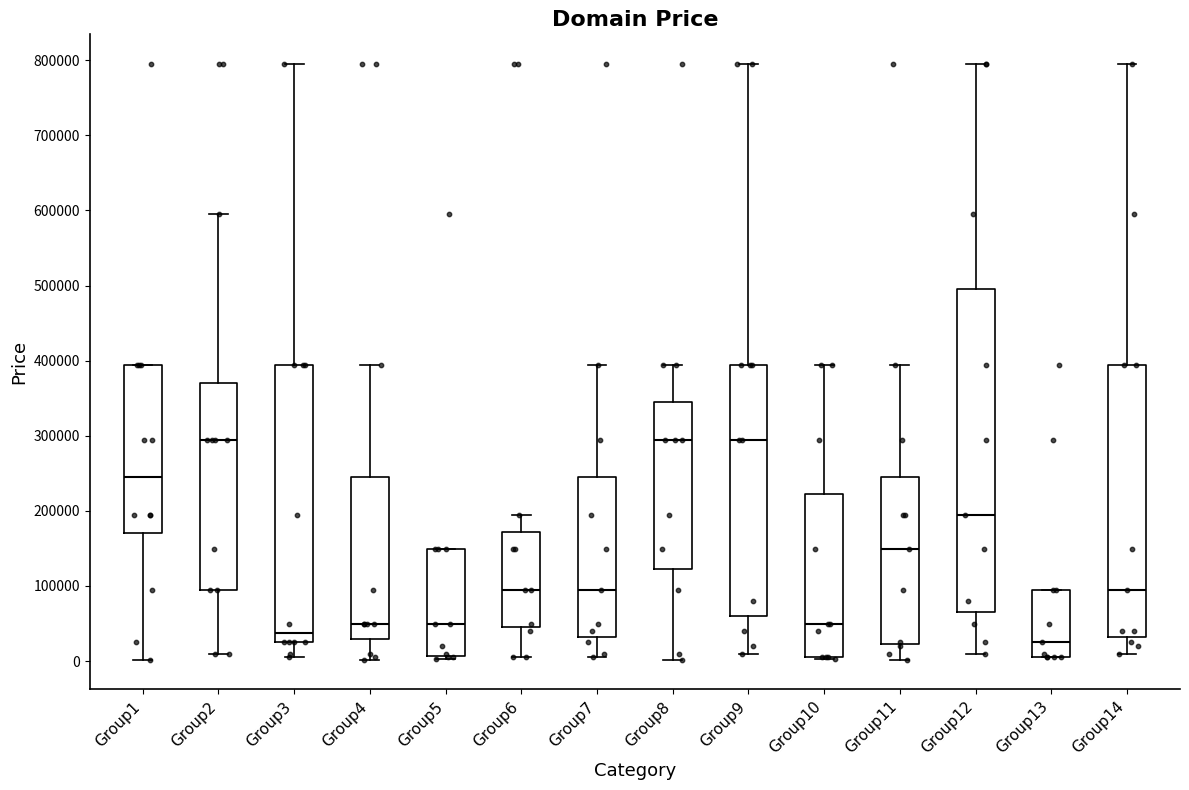

Comparing the boxes themselves (not the whiskers), which one is the tallest?

Group12